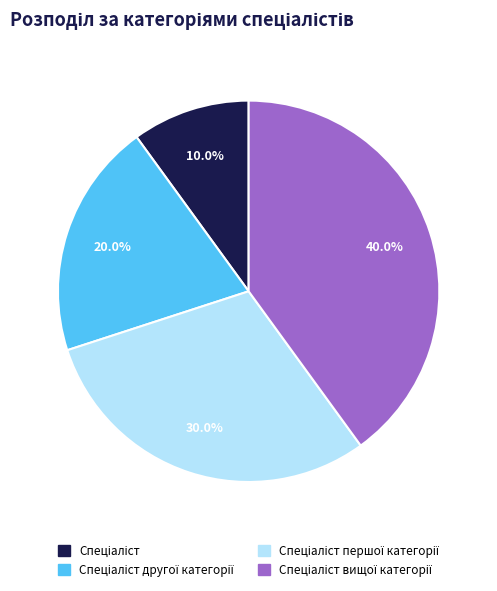

Does any single category account for the majority?

No